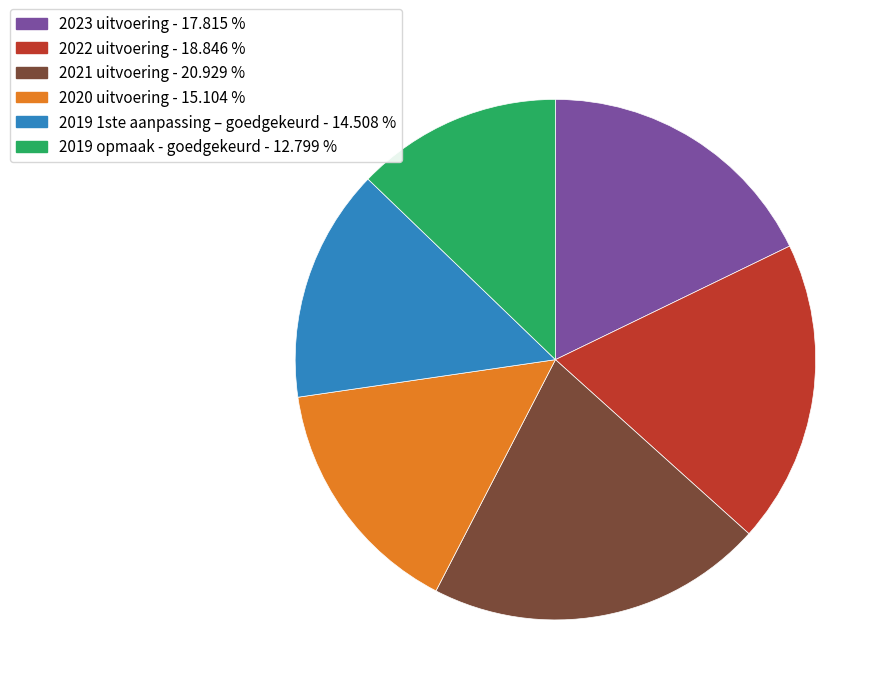

How many slices are in this pie chart?

6